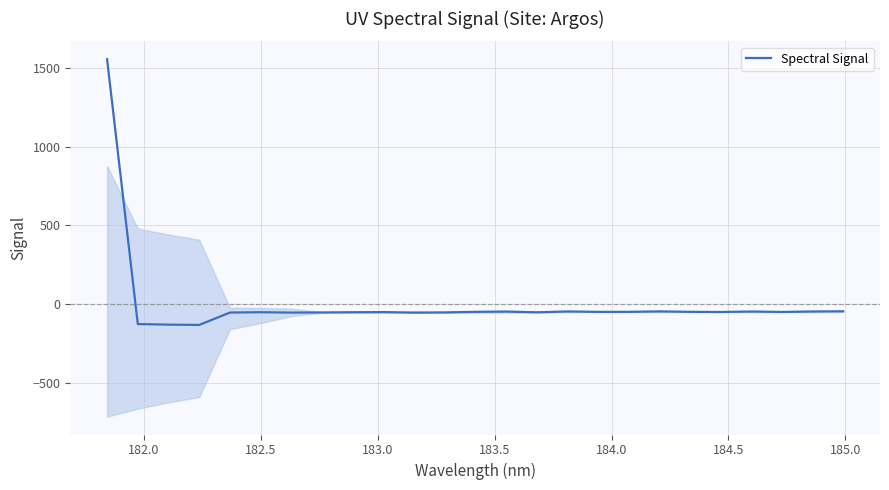

Does the chart have visible grid lines?

Yes